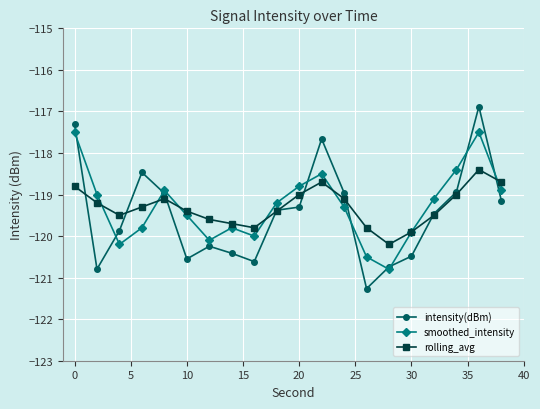

At how many categories does at least one series exceed -118?

3